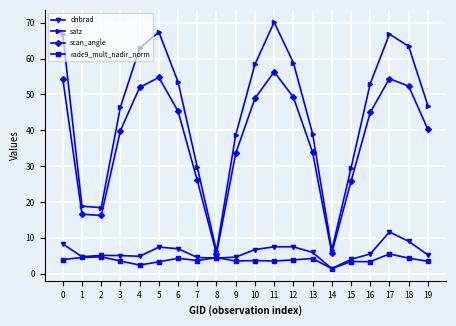

True or false: satz and scan_angle intersect in this chart.

False